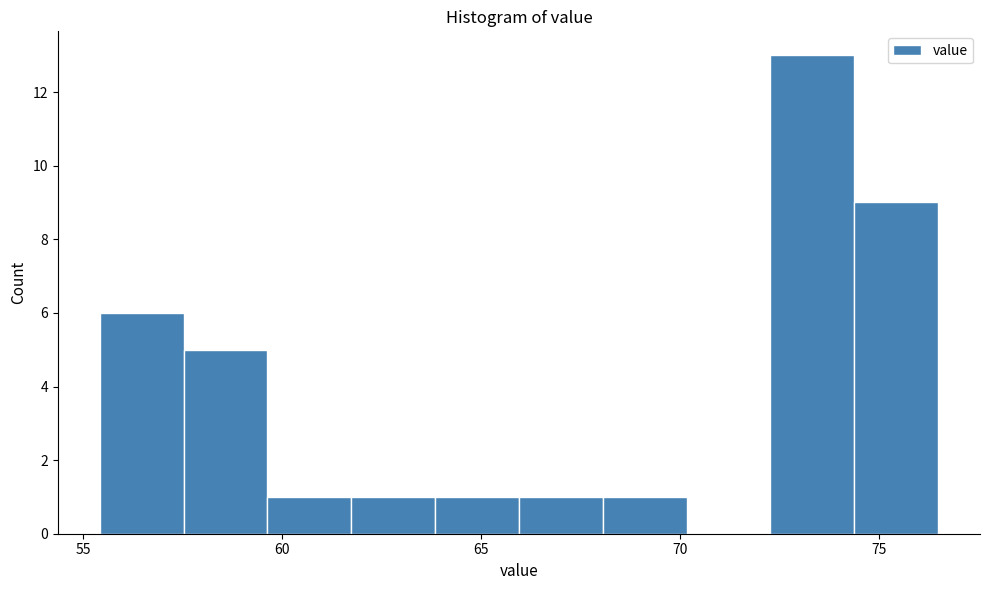

Reading left to right, transcribe this chart: for each bar, give the range it covers on the x-axis and its height. Neither the bar edges nor the heights are printed on the chart, so give them approximately, as read against the axes.

55.5 to 57.5: 6
57.5 to 59.5: 5
59.5 to 61.5: 1
61.5 to 64.0: 1
64.0 to 66.0: 1
66.0 to 68.0: 1
68.0 to 70.0: 1
70.0 to 72.5: 0
72.5 to 74.5: 13
74.5 to 76.5: 9